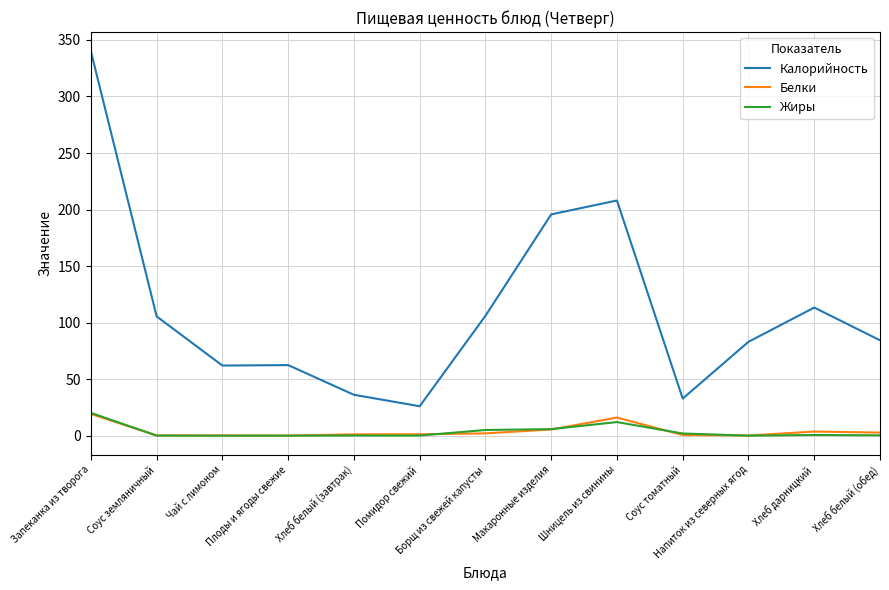

True or false: Калорийность and Белки intersect in this chart.

False